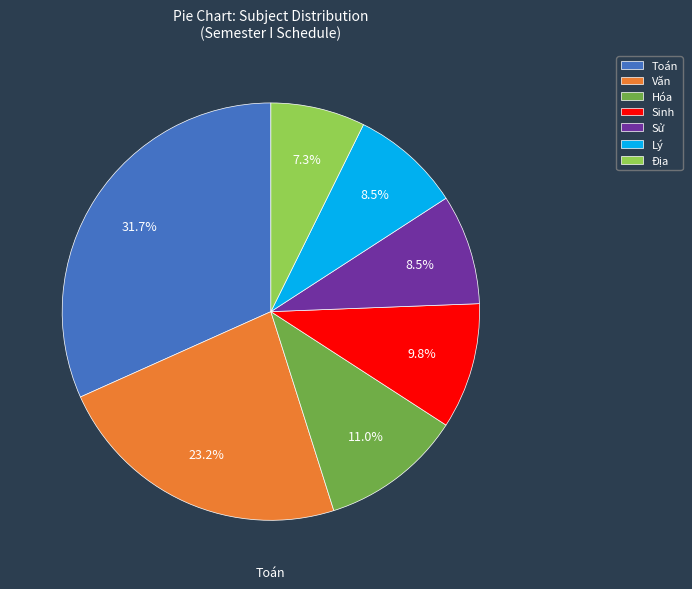

Is there any slice that represents more than half of the pie?

No